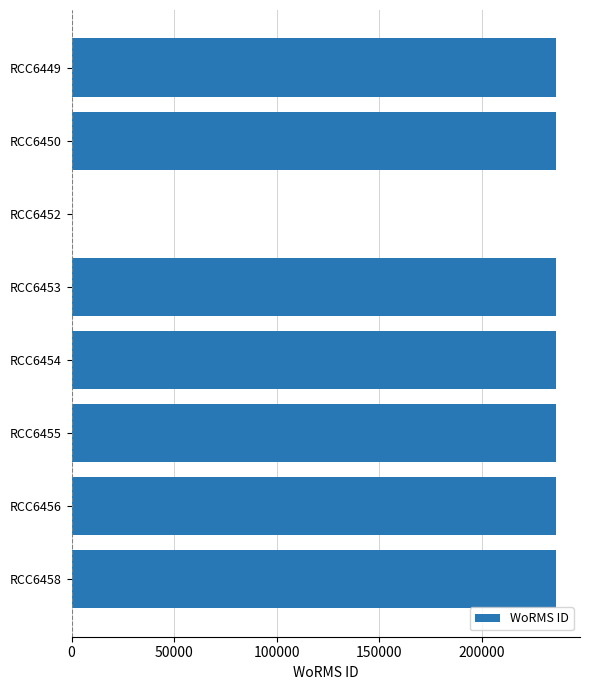

What is the difference between the values at RCC6449 and RCC6452?

235955